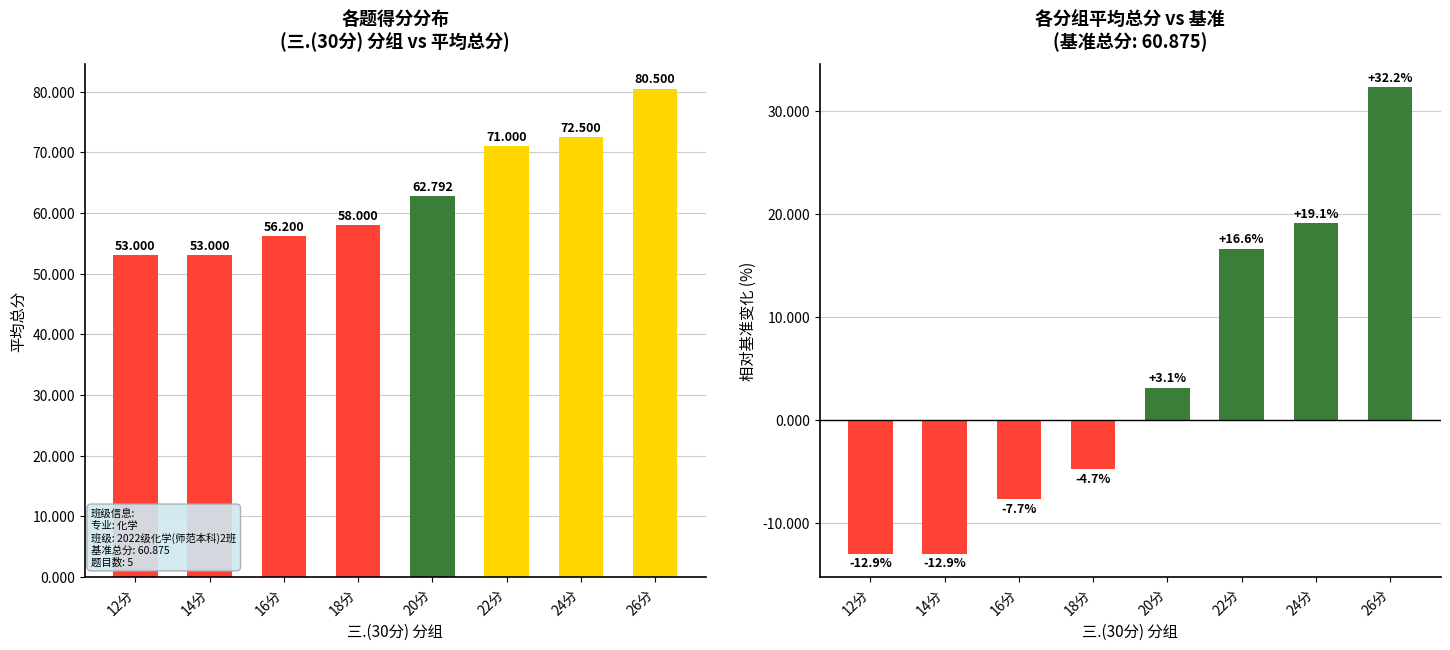

What is the label of the 3rd bar from the right?

22分